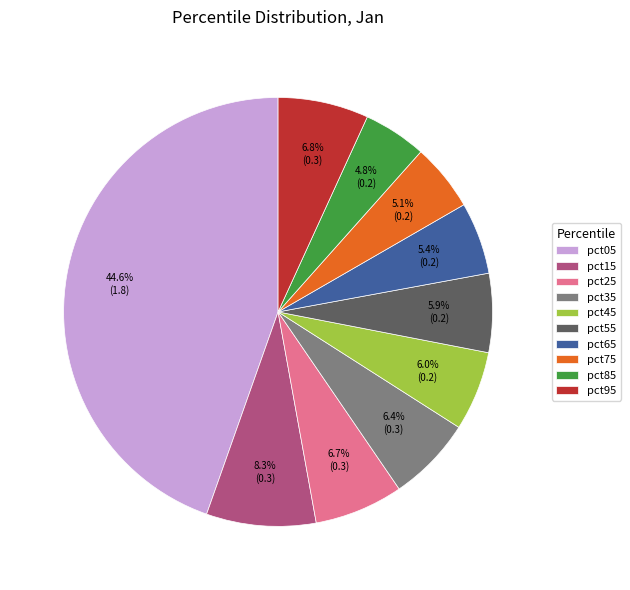

Combined, what portion of the pie is pct75 and pct35?

11.5%